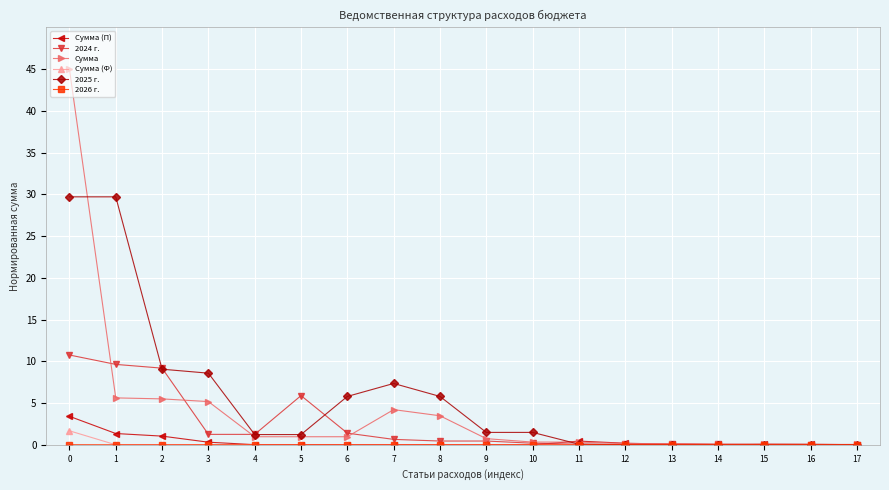

True or false: 2025 г. has a value of -10.5 at 13.

False